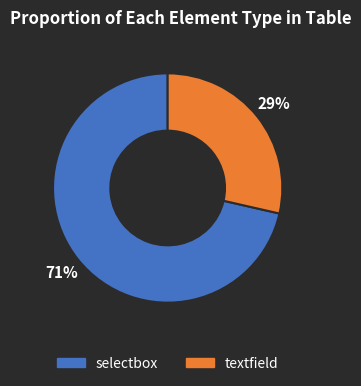

Do textfield and selectbox together represent more than half of the pie?

Yes